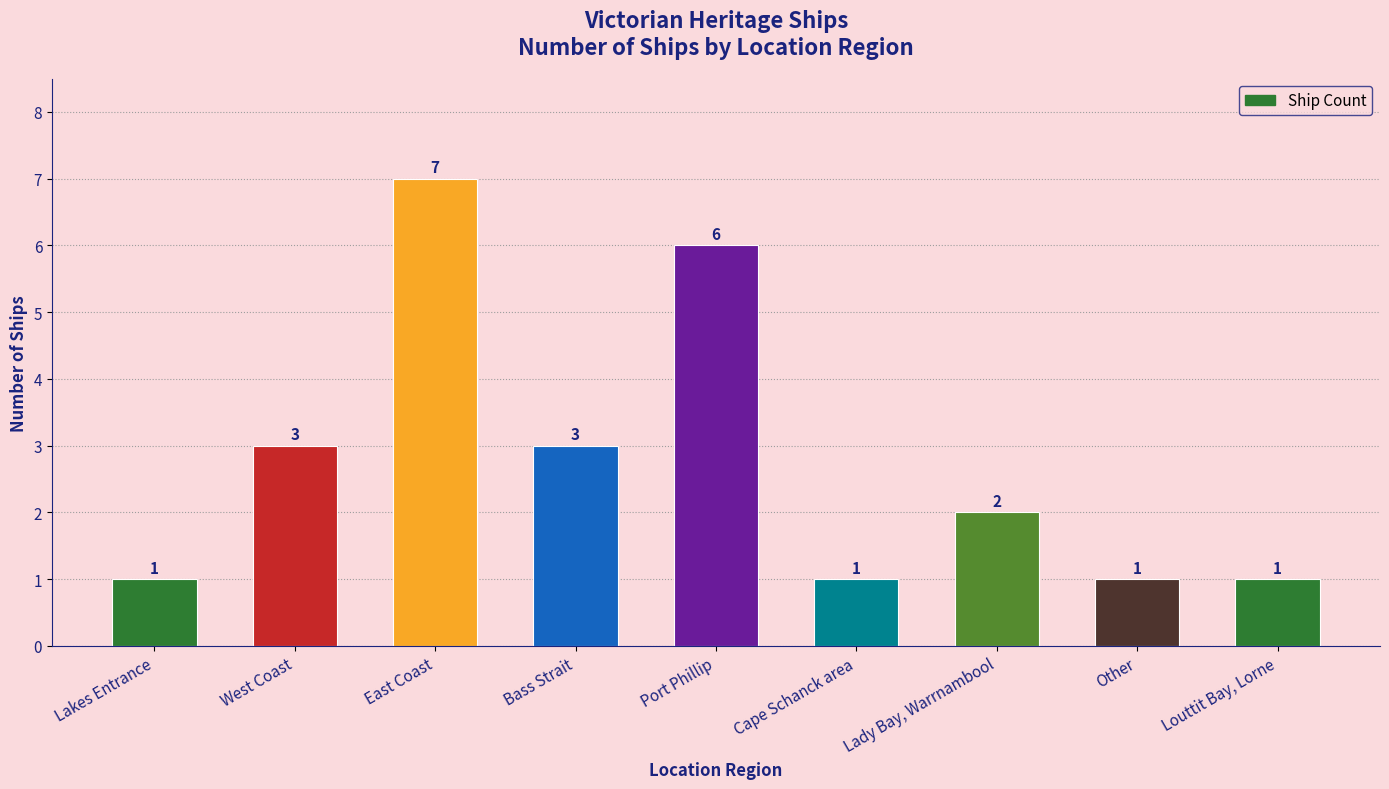

What is the value of the 5th bar from the left?

6